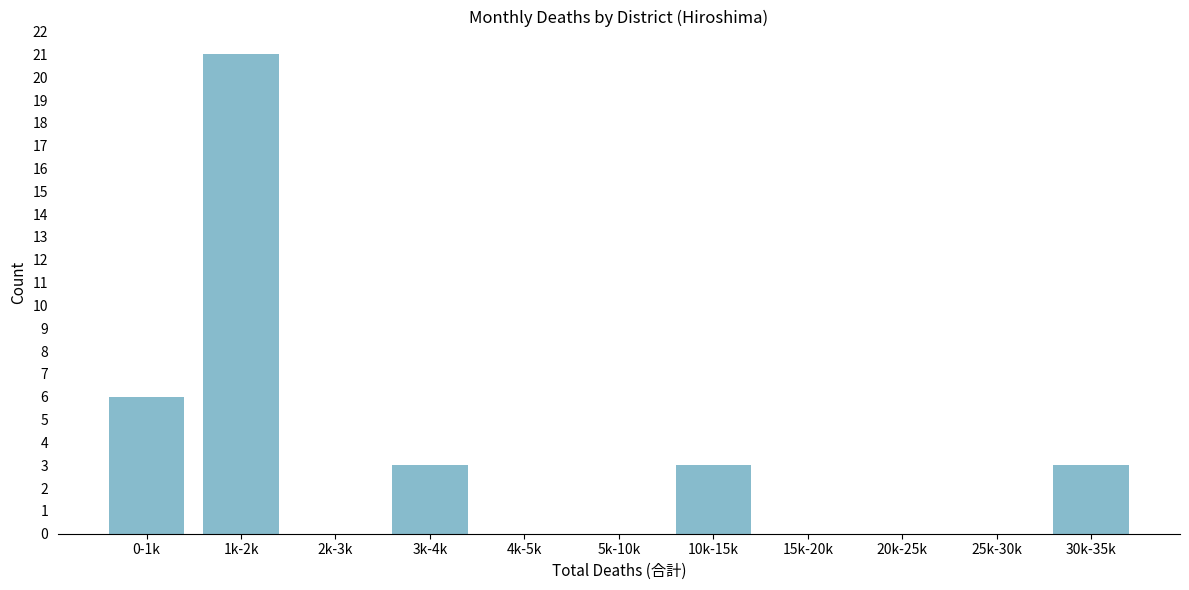

Reading left to right, extract all data points from this chart.

0-1k=6	1k-2k=21	2k-3k=0	3k-4k=3	4k-5k=0	5k-10k=0	10k-15k=3	15k-20k=0	20k-25k=0	25k-30k=0	30k-35k=3